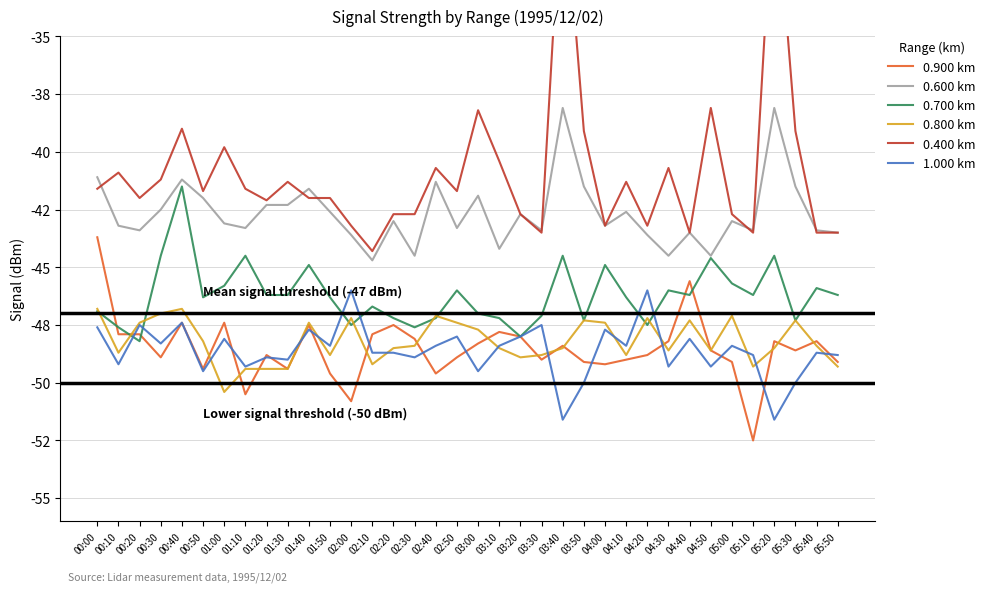

Reading left to right, list all the values displayed in this chart.

0.900 km: -43.7	-47.9	-47.9	-48.9	-47.4	-49.4	-47.4	-50.5	-48.8	-49.4	-47.5	-49.6	-50.8	-47.9	-47.5	-48.1	-49.6	-48.9	-48.3	-47.8	-48.0	-49.0	-48.4	-49.1	-49.2	-49.0	-48.8	-48.2	-45.6	-48.6	-49.1	-52.5	-48.2	-48.6	-48.2	-49.1
0.600 km: -41.1	-43.2	-43.4	-42.5	-41.2	-42.0	-43.1	-43.3	-42.3	-42.3	-41.6	-42.6	-43.6	-44.7	-43.0	-44.5	-41.3	-43.3	-41.9	-44.2	-42.7	-43.4	-38.1	-41.5	-43.2	-42.6	-43.6	-44.5	-43.5	-44.5	-43.0	-43.4	-38.1	-41.5	-43.4	-43.5
0.700 km: -46.9	-47.6	-48.2	-44.5	-41.5	-46.3	-45.8	-44.5	-46.2	-46.2	-44.9	-46.3	-47.5	-46.7	-47.2	-47.6	-47.2	-46.0	-47.0	-47.2	-48.0	-47.1	-44.5	-47.3	-44.9	-46.3	-47.5	-46.0	-46.2	-44.6	-45.7	-46.2	-44.5	-47.3	-45.9	-46.2
0.800 km: -46.8	-48.7	-47.4	-47.0	-46.8	-48.2	-50.4	-49.4	-49.4	-49.4	-47.4	-48.8	-47.2	-49.2	-48.5	-48.4	-47.1	-47.4	-47.7	-48.5	-48.9	-48.8	-48.5	-47.3	-47.4	-48.8	-47.2	-48.6	-47.3	-48.6	-47.1	-49.3	-48.5	-47.3	-48.4	-49.3
0.400 km: -41.6	-40.9	-42.0	-41.2	-39.0	-41.7	-39.8	-41.6	-42.1	-41.3	-42.0	-42.0	-43.2	-44.3	-42.7	-42.7	-40.7	-41.7	-38.2	-40.4	-42.7	-43.5	-27.7	-39.1	-43.2	-41.3	-43.2	-40.7	-43.5	-38.1	-42.7	-43.5	-27.7	-39.1	-43.5	-43.5
1.000 km: -47.6	-49.2	-47.5	-48.3	-47.4	-49.5	-48.1	-49.3	-48.9	-49.0	-47.7	-48.4	-46.0	-48.7	-48.7	-48.9	-48.4	-48.0	-49.5	-48.4	-48.0	-47.5	-51.6	-50.0	-47.7	-48.4	-46.0	-49.3	-48.1	-49.3	-48.4	-48.8	-51.6	-50.0	-48.7	-48.8